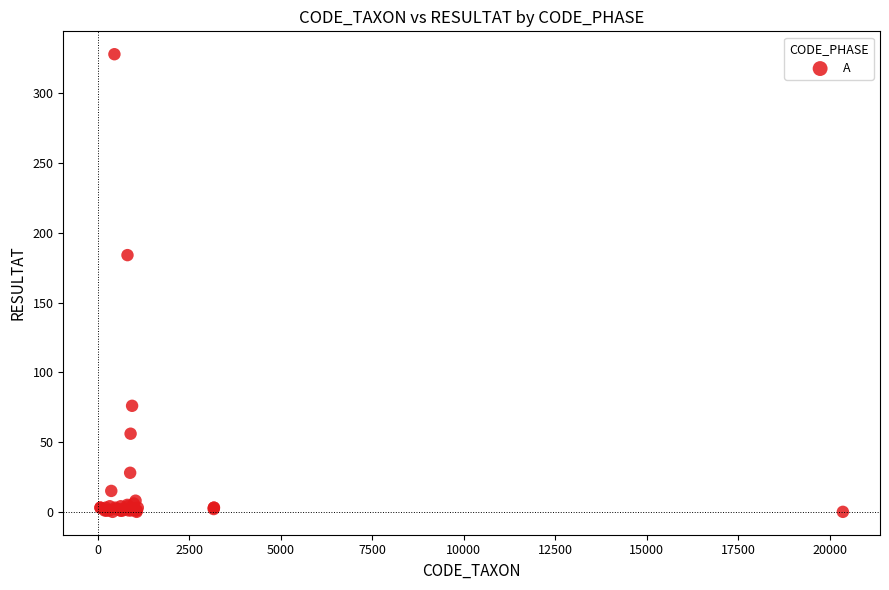

What Y value in the scatter plot is closest to 164?

184